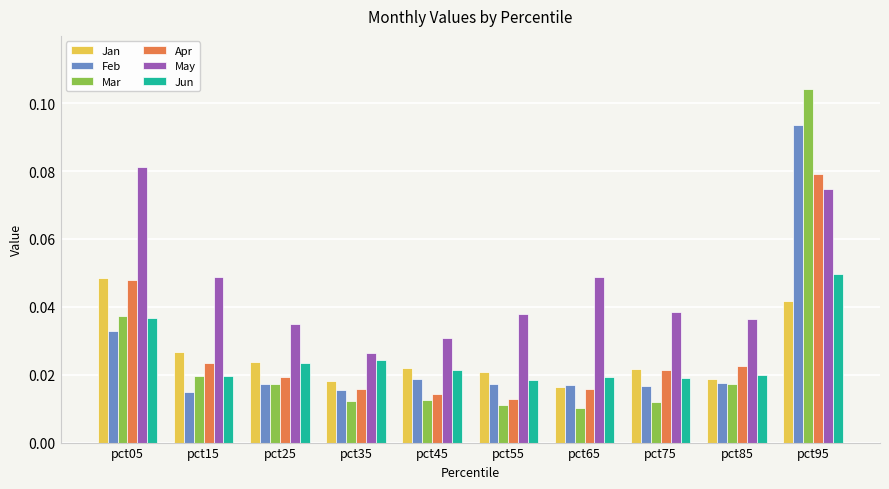

What are all the series names shown in the legend?

Jan, Feb, Mar, Apr, May, Jun